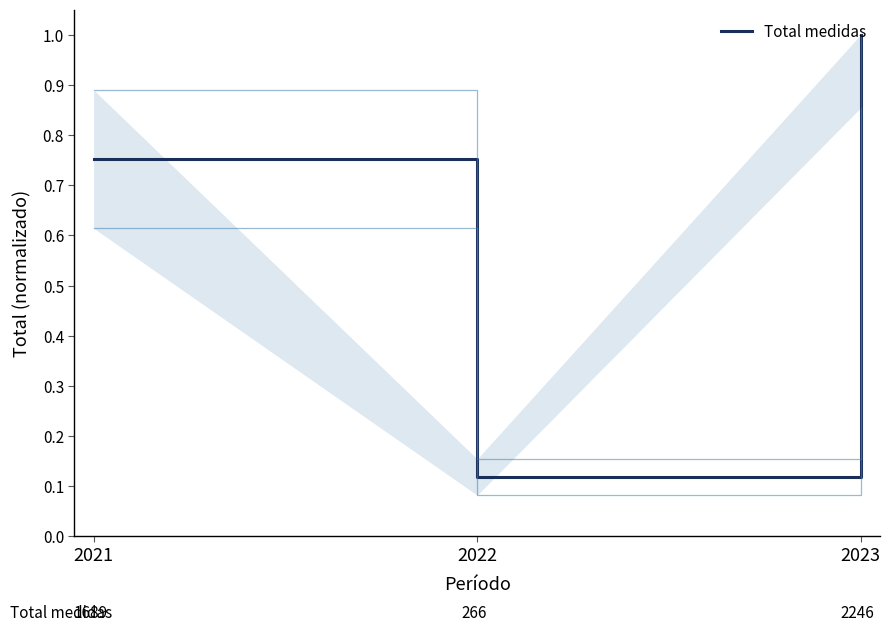

At which category does the chart reach its peak across all series?

2023